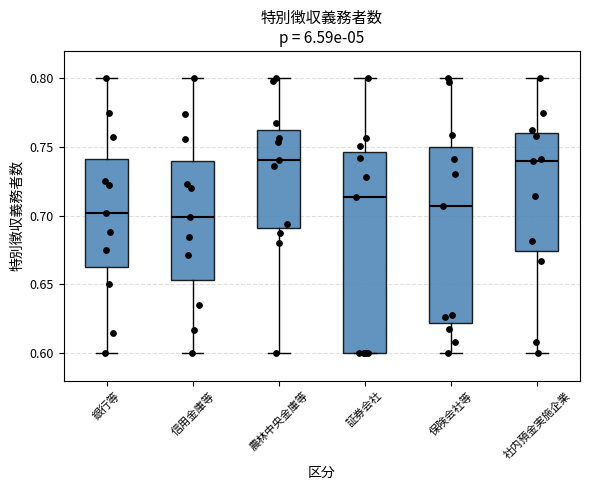

Where is the lower edge of the box for 信用金庫等 on the y-axis? The values are not printed on the chart, so give them approximately, as read against the axis.

0.655